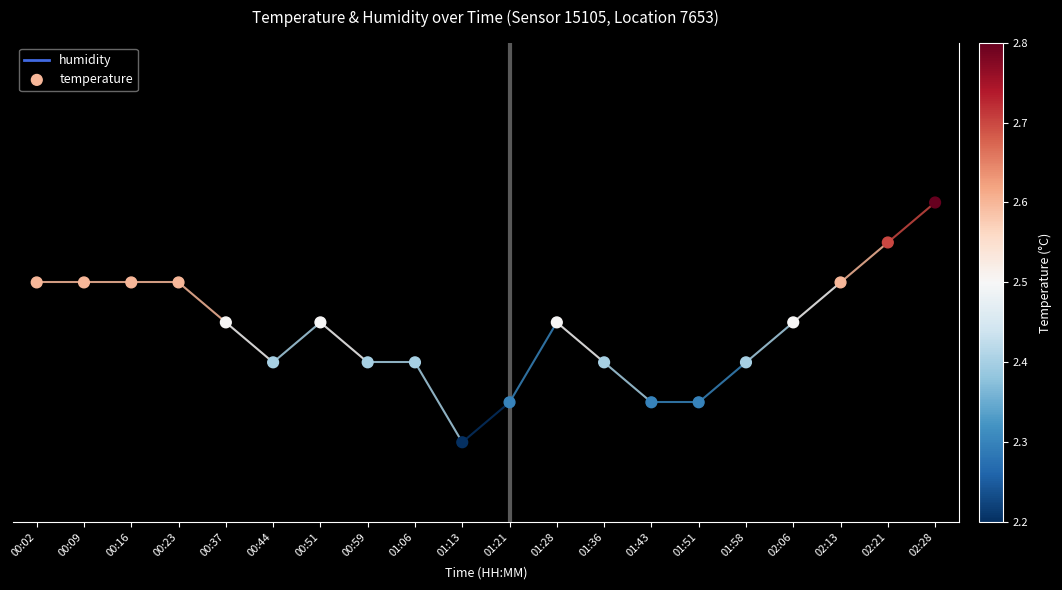

Which has a higher value, 00:59 or 00:23?

00:23